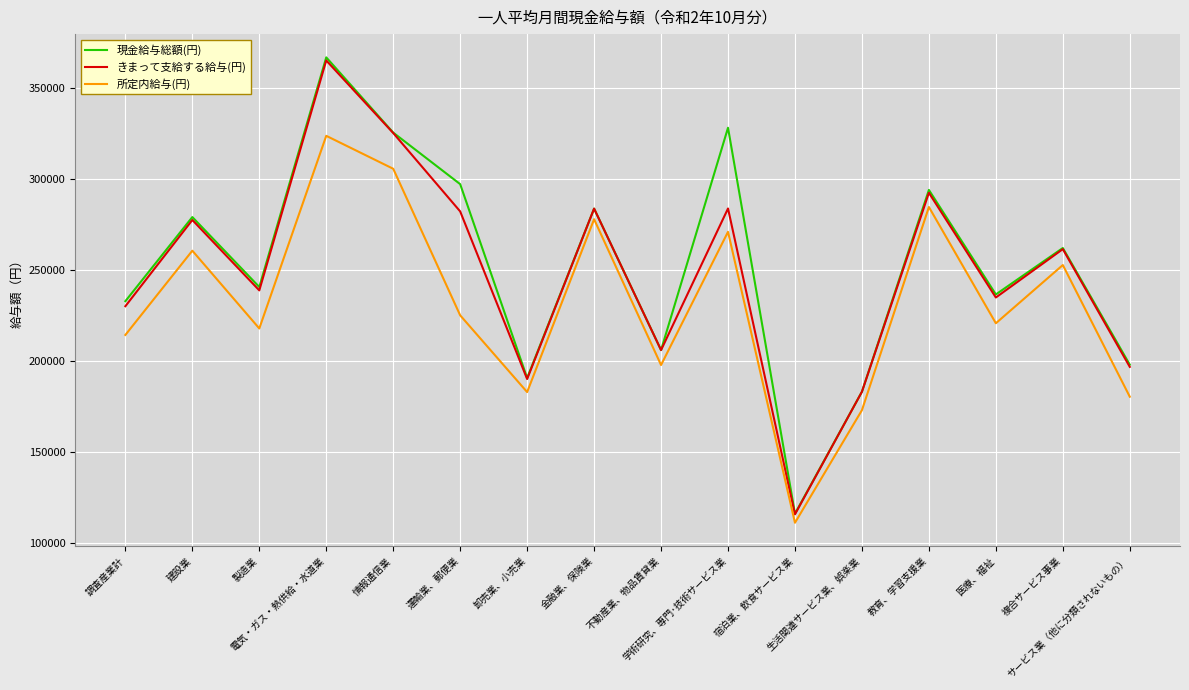

What is the total value across all series at 建設業?

817127